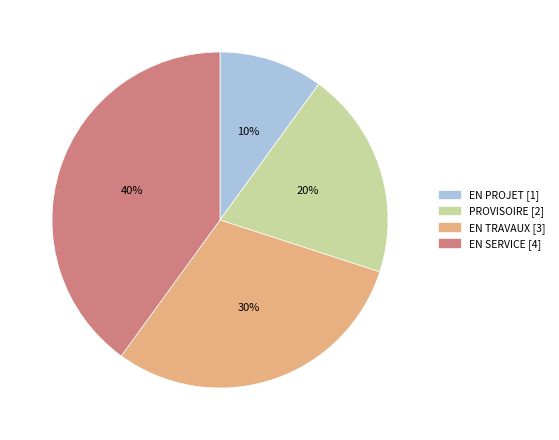

True or false: EN TRAVAUX accounts for 30% of the total.

True